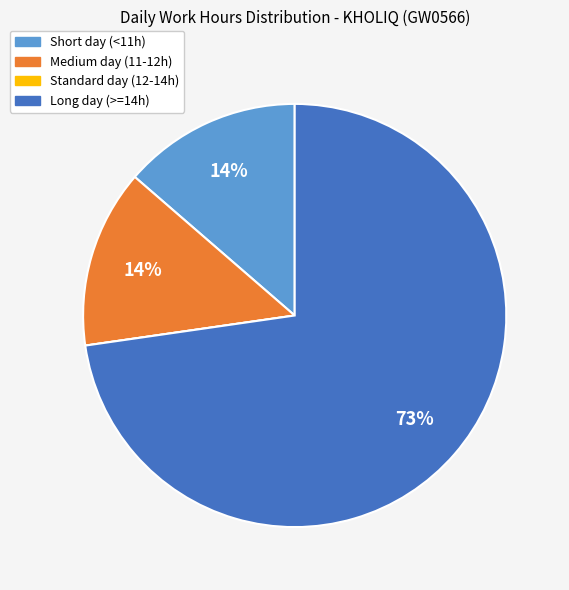

To the nearest percent, what is the average slice percentage?

25%